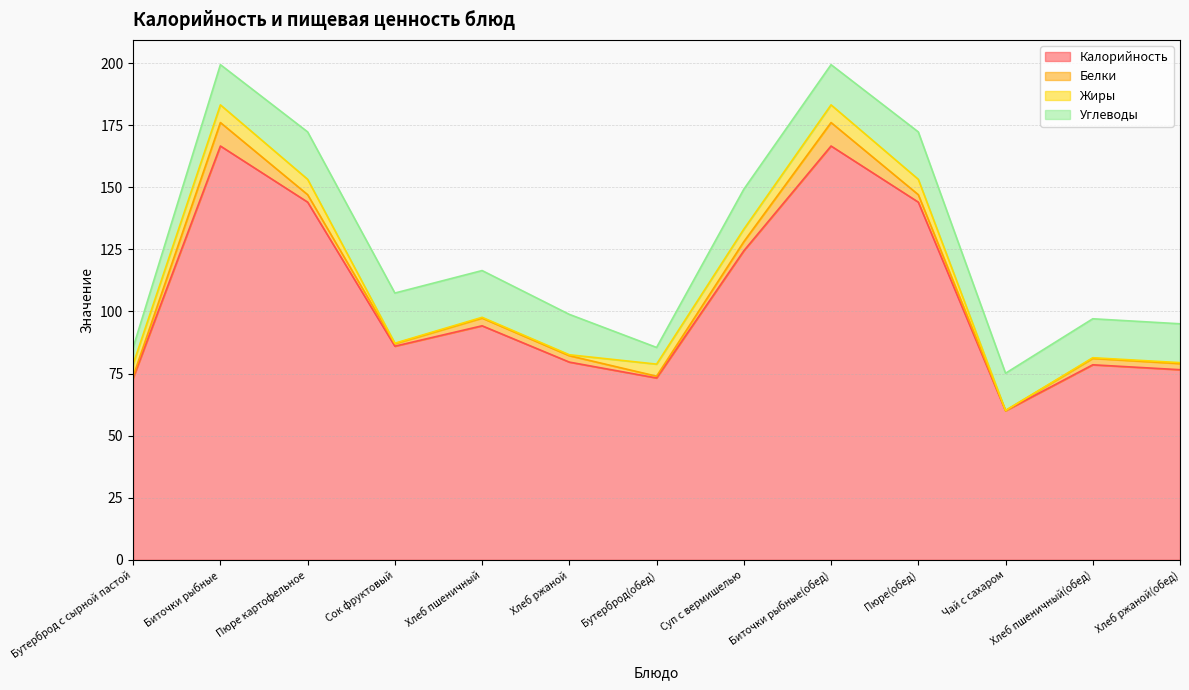

At which category does Калорийность reach its first local valley?

Сок фруктовый